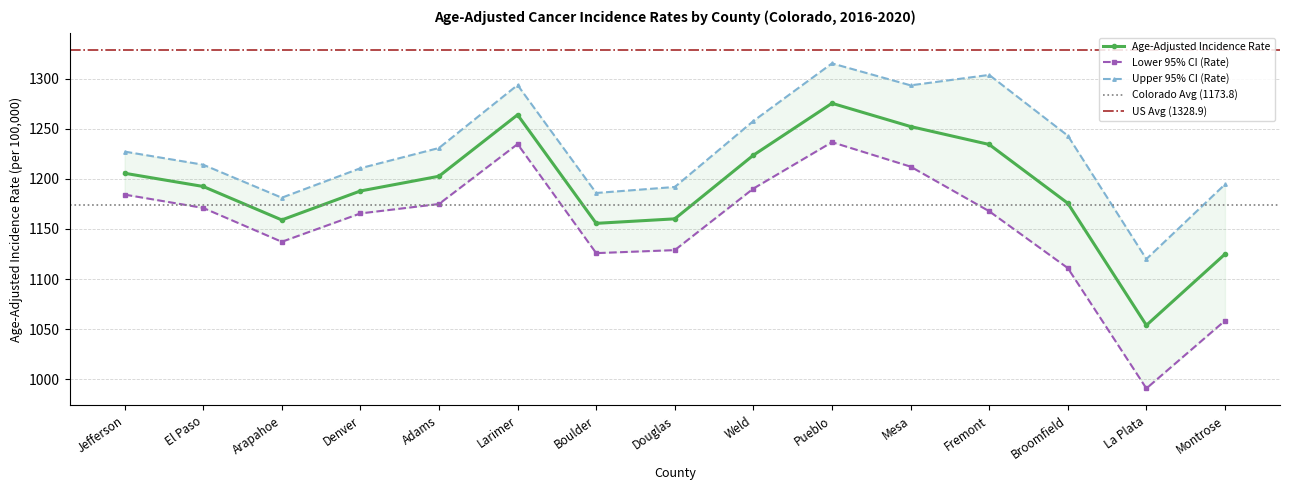

What is the maximum value shown in the chart?

1315.2